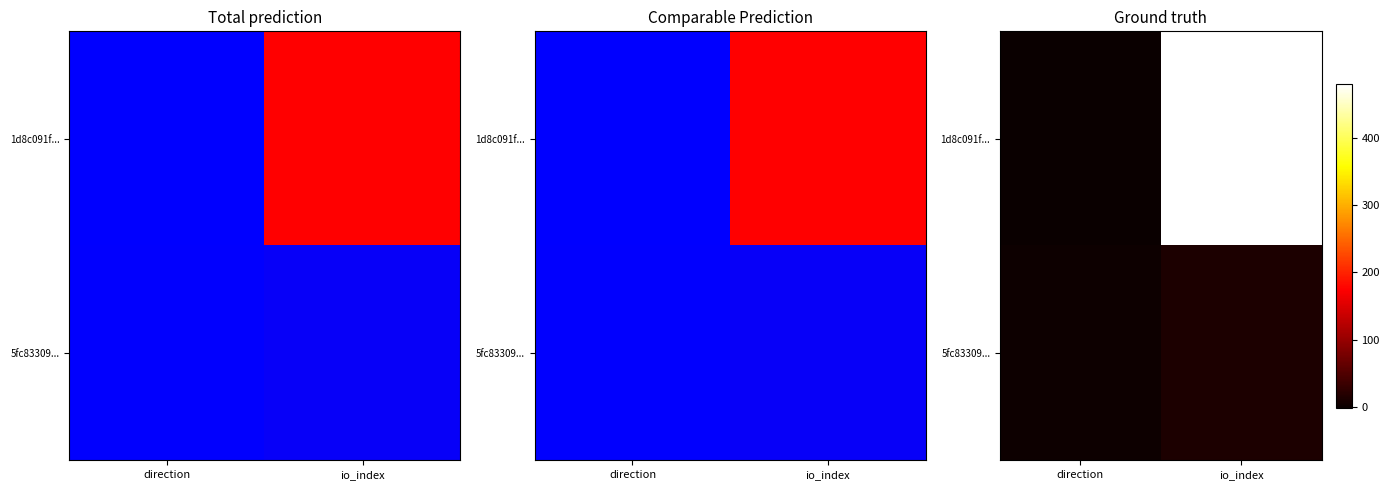

Rank the series by their average value, from highest to lowest.

1d8c091f..., 5fc83309...